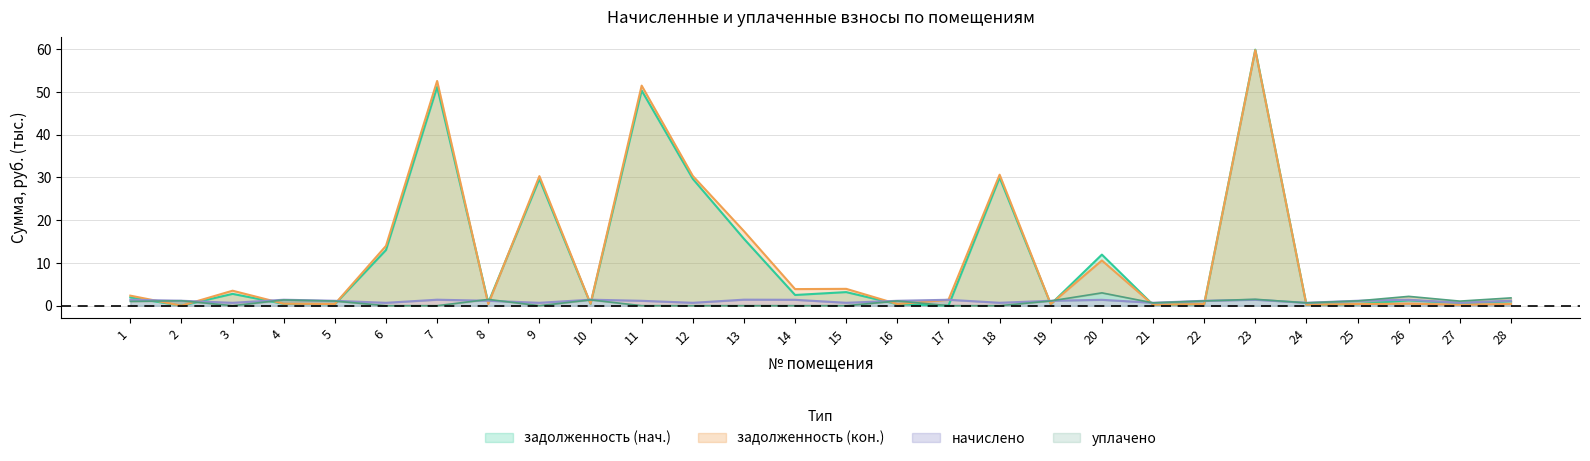

The задолженность (нач.) series shows 5.3 at 15. True or false?

False